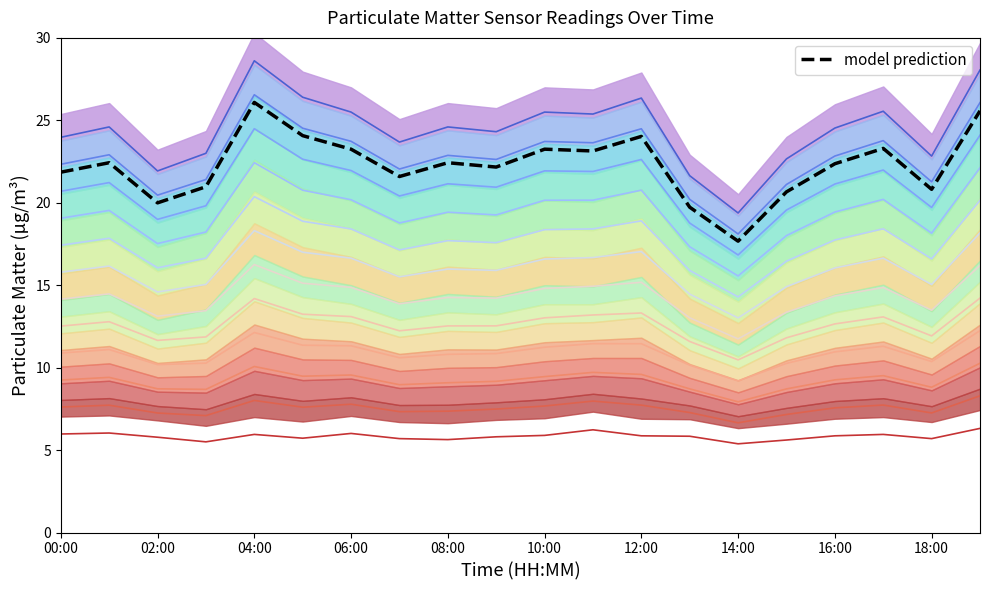

True or false: P2 and P1 cross at least once.

False